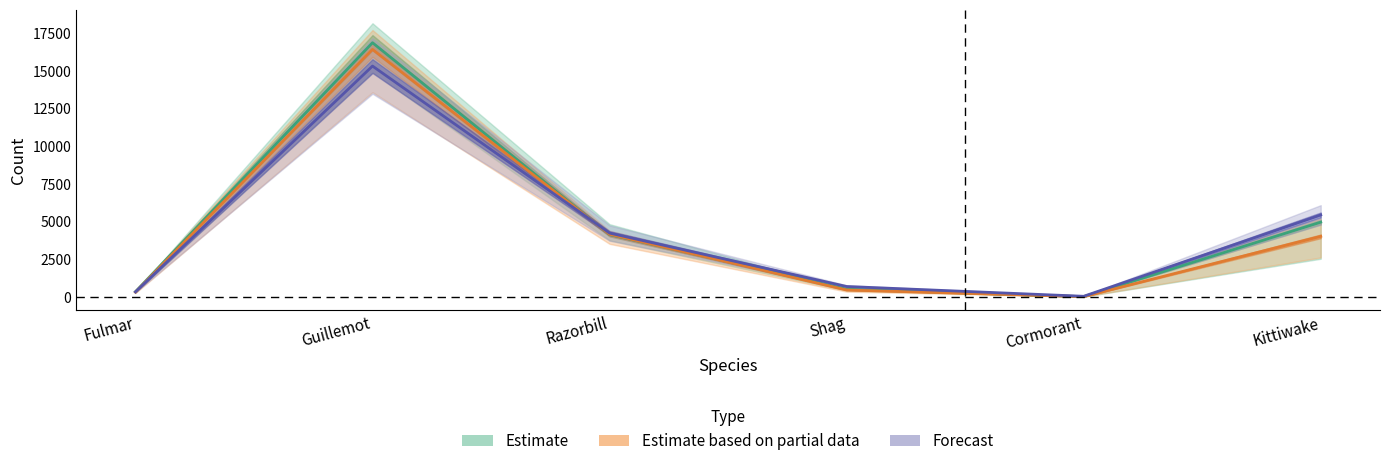

What is the difference between the Forecast values at Cormorant and Kittiwake?

5402.0